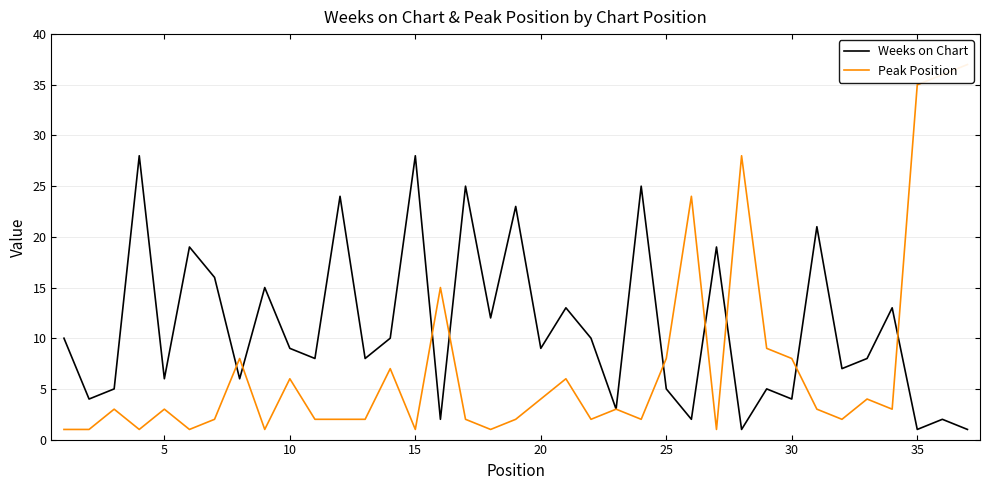

What is the maximum value for Weeks on Chart?

28